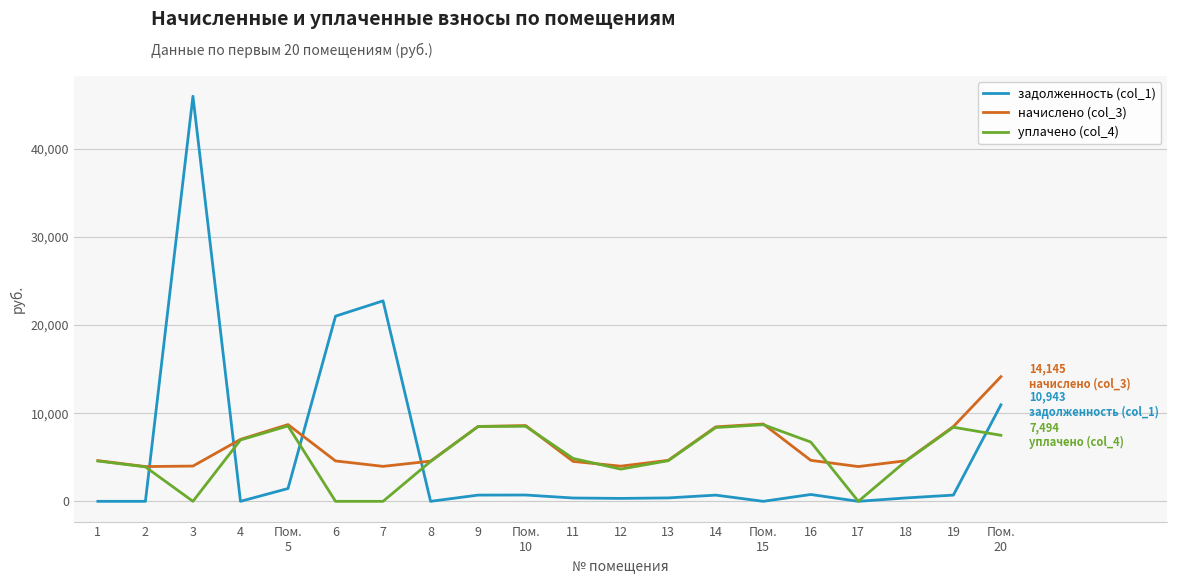

List the series in order of their peak value, highest first.

задолженность (col_1), начислено (col_3), уплачено (col_4)